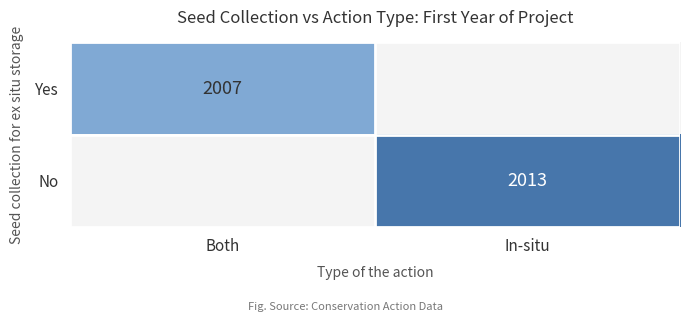

The value of Yes at Both is 2007. True or false?

True